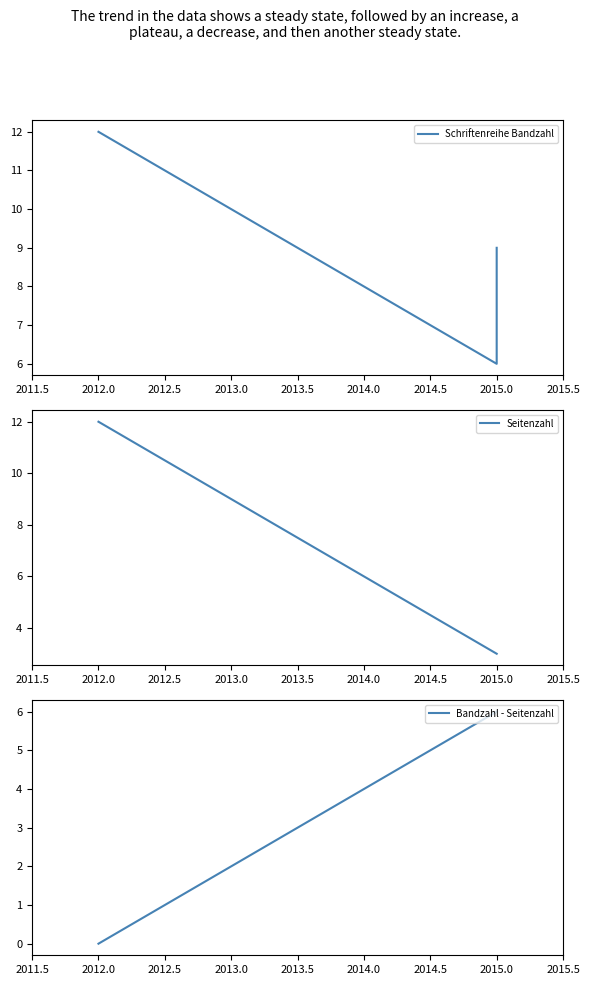

Count the number of categories in the chart.

3